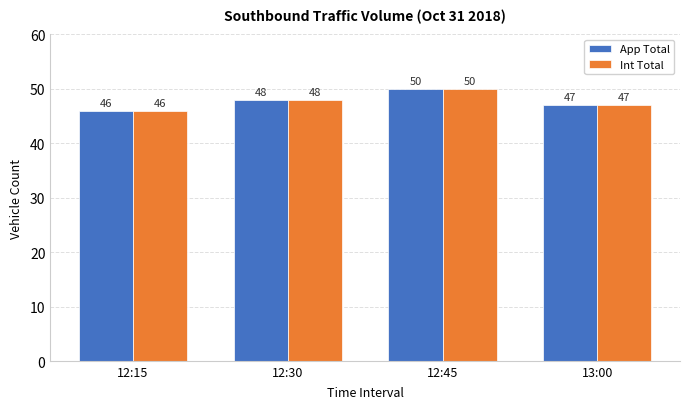

How many bars are there in total?

8